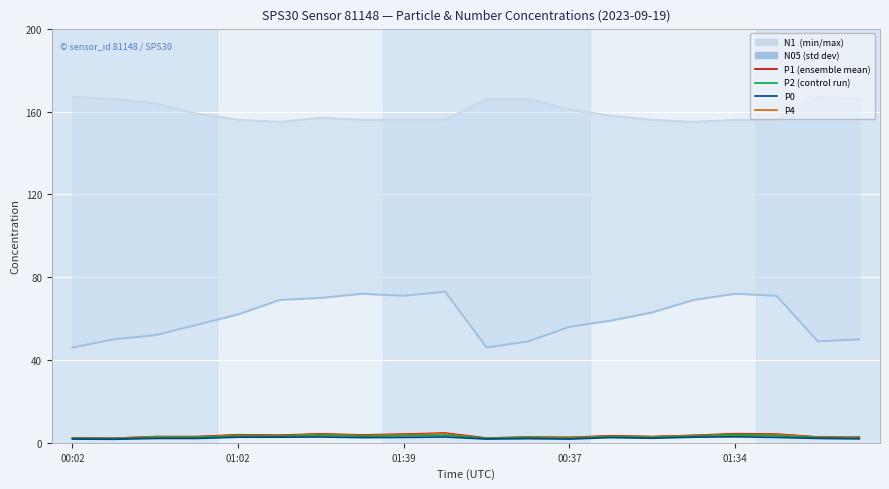

Count the number of data series in this chart.

6